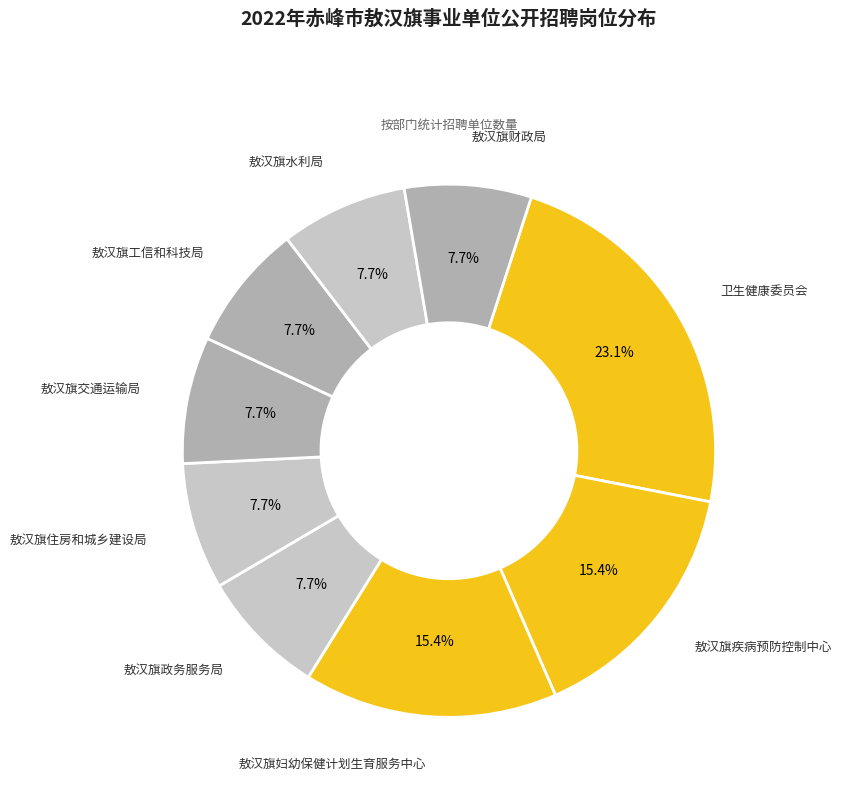

How many slices are in this pie chart?

9